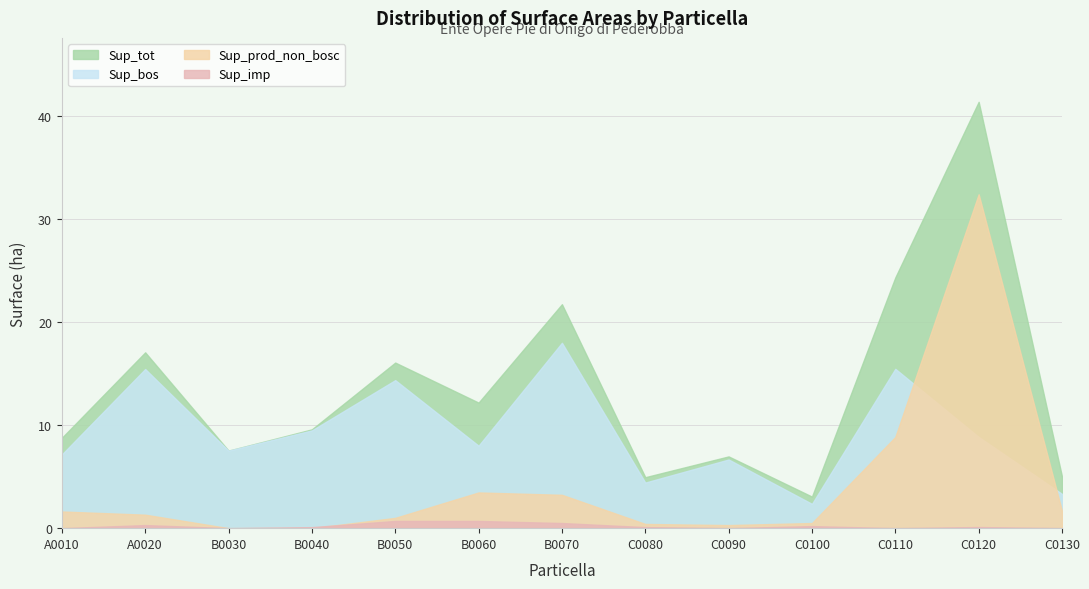

The value of Sup_imp at A0010 is -0.3. True or false?

False